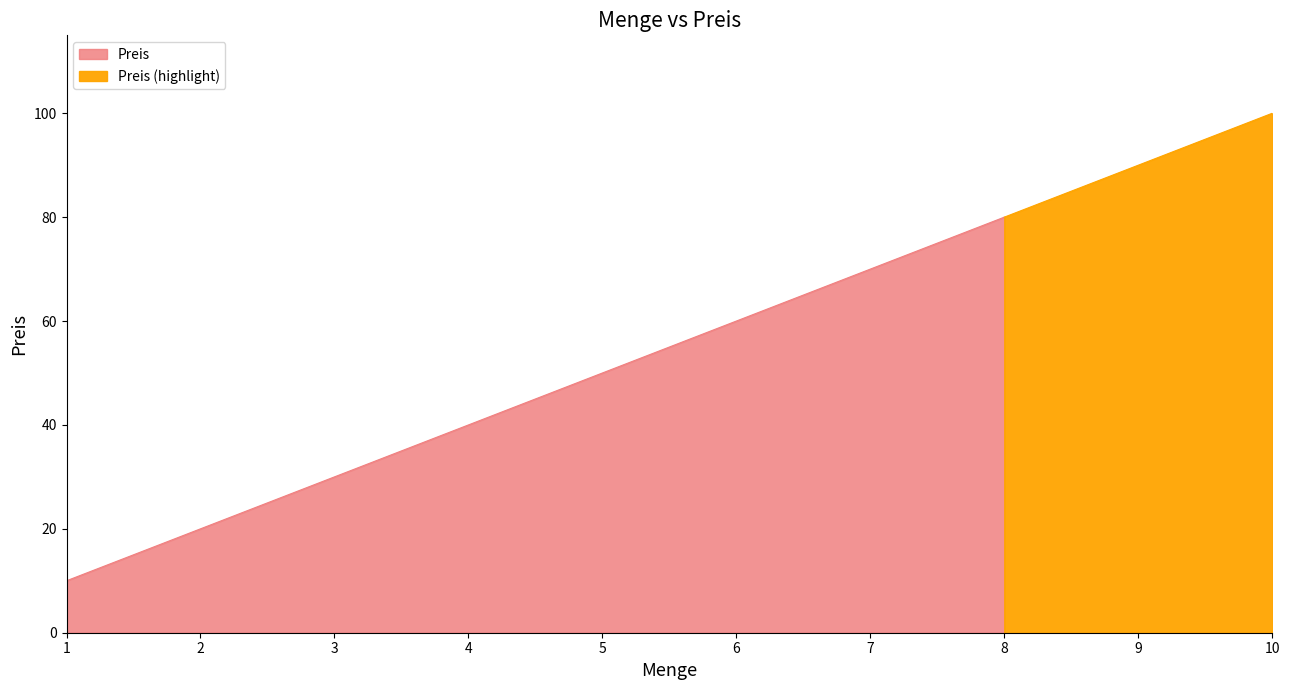

How many values are below 60?

5